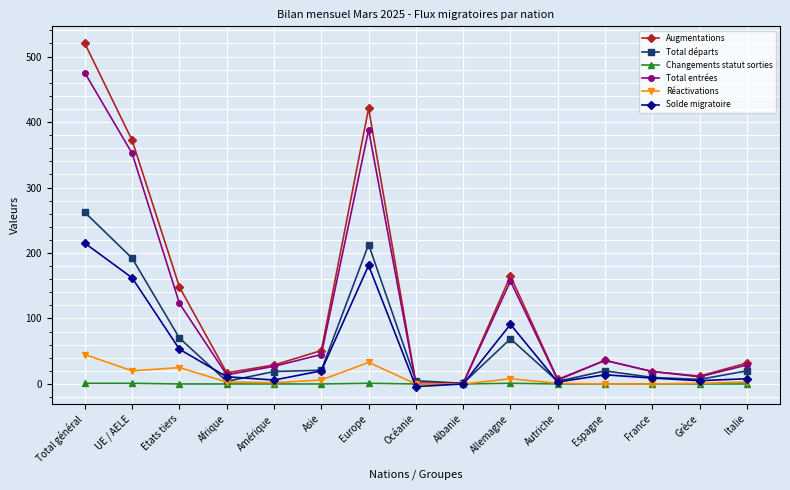

What is the difference between the maximum and second lowest values in the Total départs series?

258